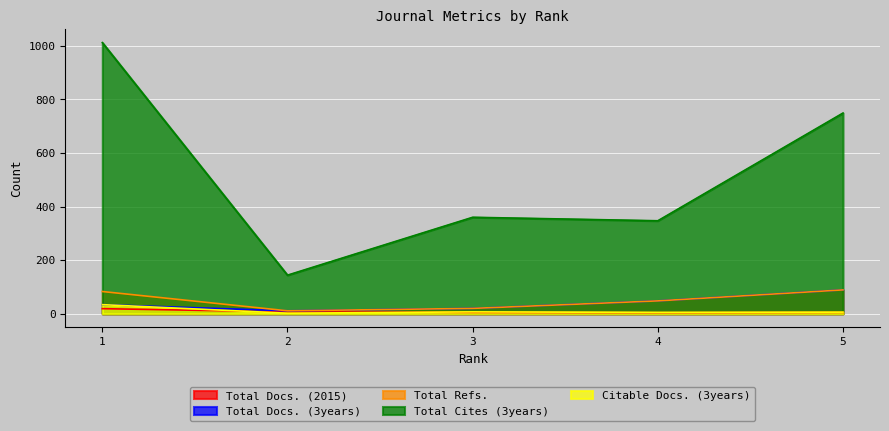

What is the sum of the Total Docs. (3years) values at 4 and 2?

59